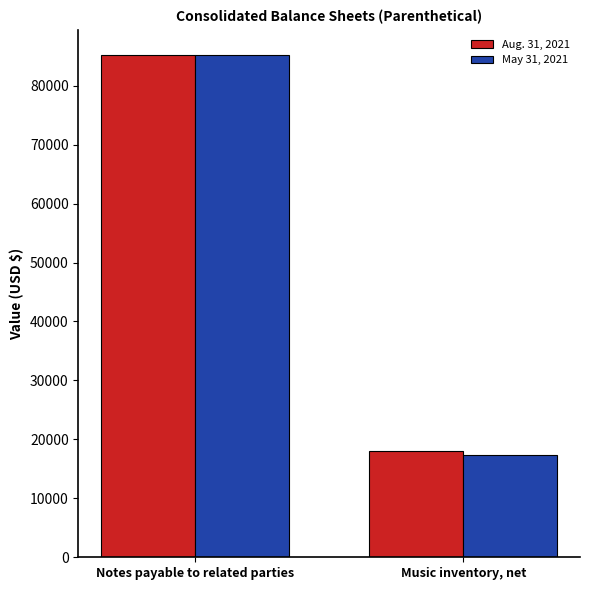

Which series changed the most between Notes payable to related parties and Music inventory, net?

May 31, 2021